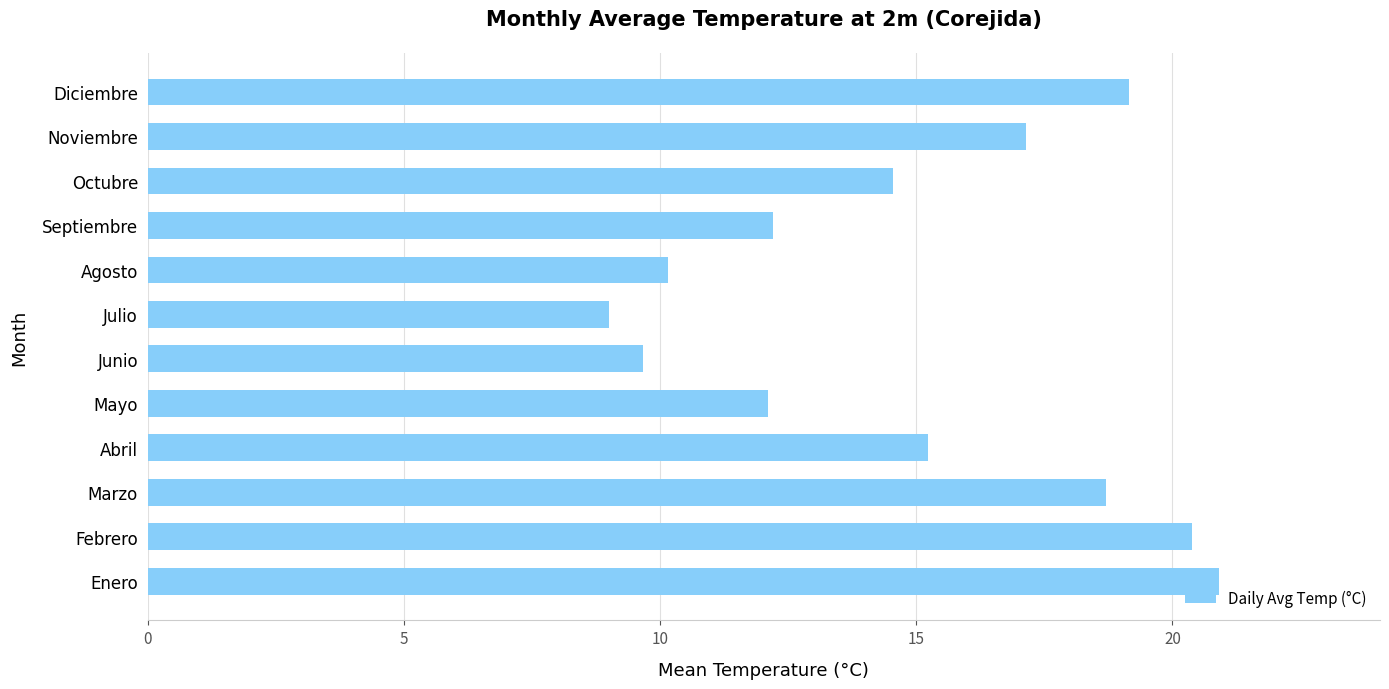

Are the bars horizontal?

Yes